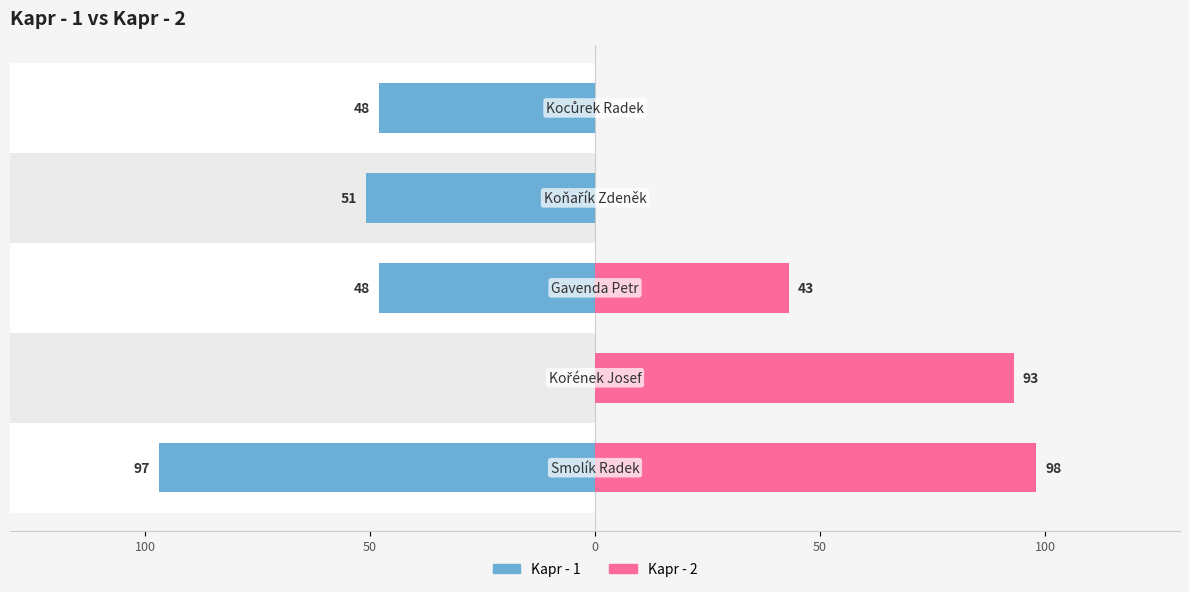

Which series has the largest range (max minus min)?

Kapr - 2